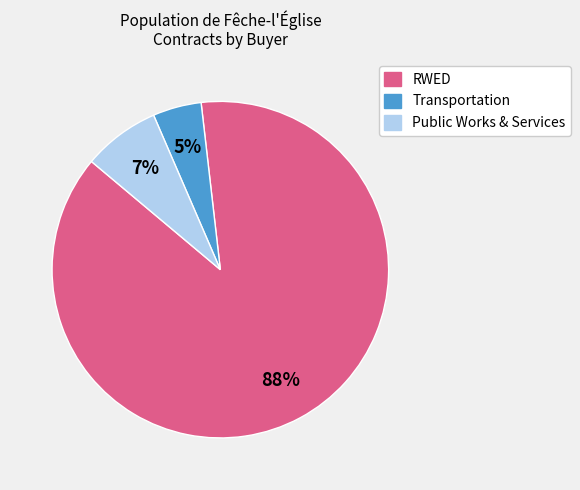

Does any single category account for the majority?

Yes